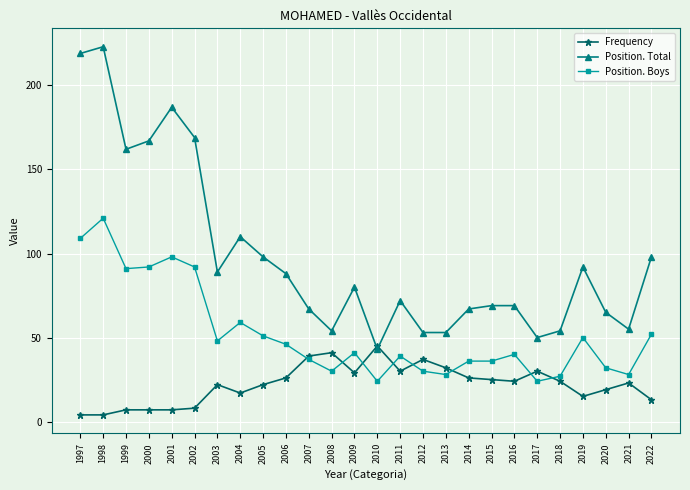

Which category has the lowest value in the Position. Total series?

2010